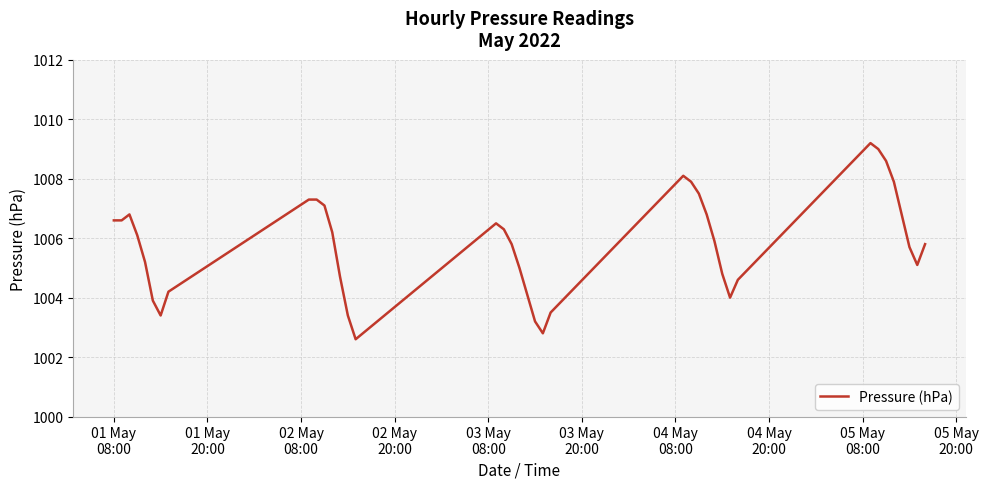

What is the smallest value displayed?

1002.6